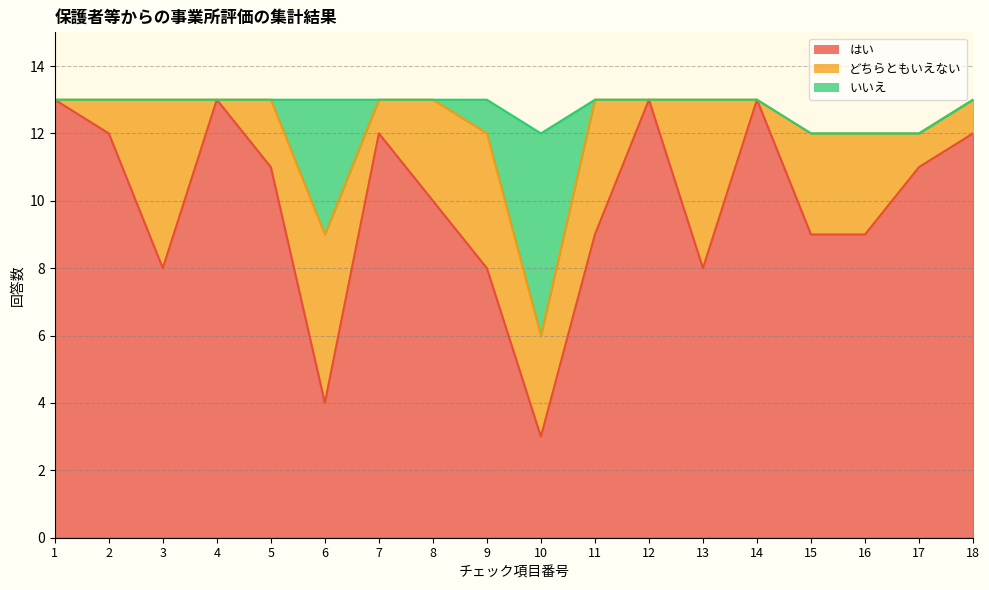

Rank the series by their maximum value, from lowest to highest.

どちらともいえない, いいえ, はい